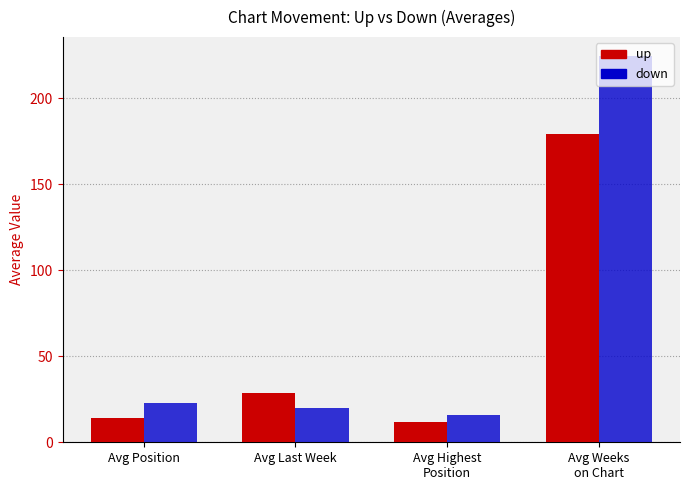

The value of down at Avg Last Week is 20.1. True or false?

True